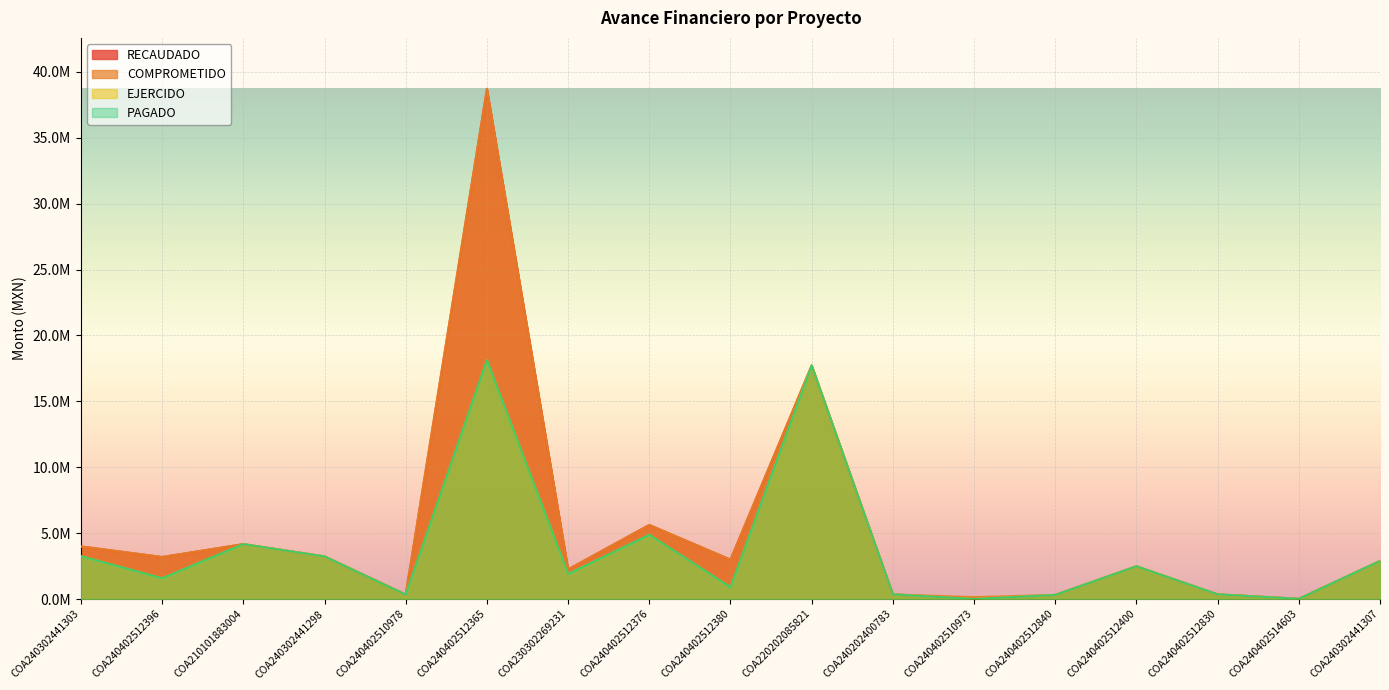

Count the number of data series in this chart.

4